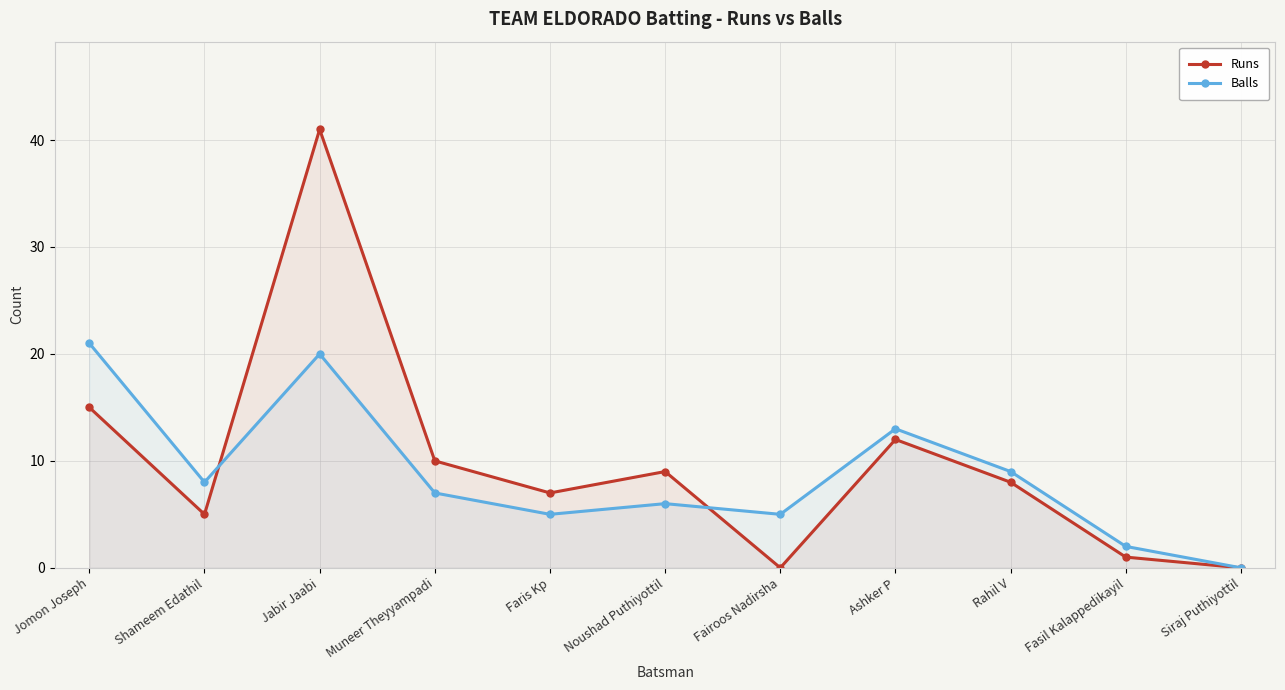

True or false: Balls and Runs cross at least once.

True